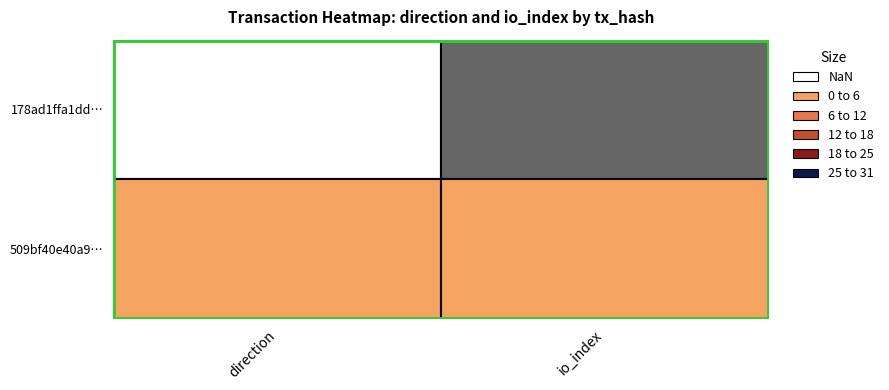

At 0, list the series in order from smallest to largest.

178ad1ffa1dd77610c7a961e79400e72504753f, 509bf40e40a94465f2baa065382ae67fc14818a